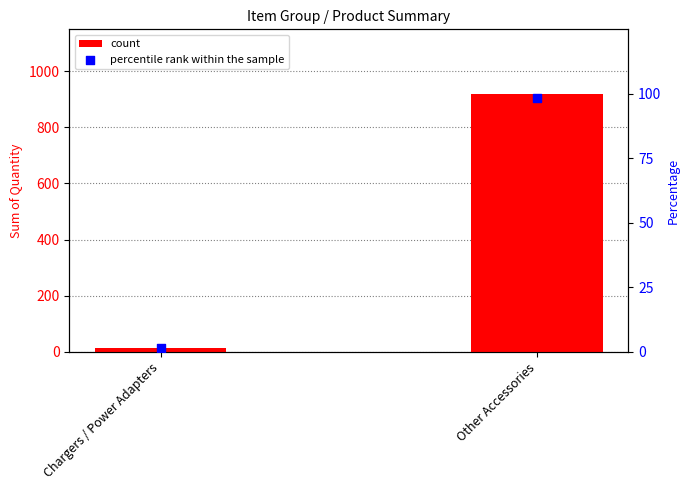

Which series has the widest spread of Y values?

count